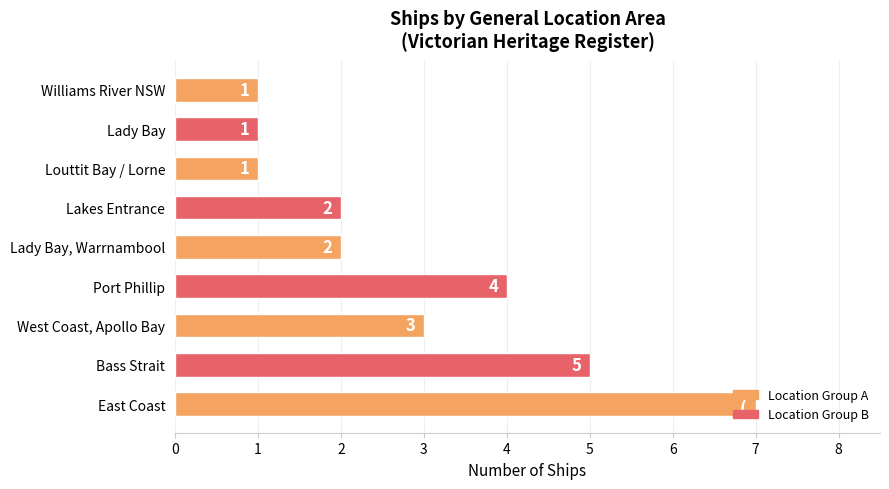

Count the values in the range 1 to 4.

7